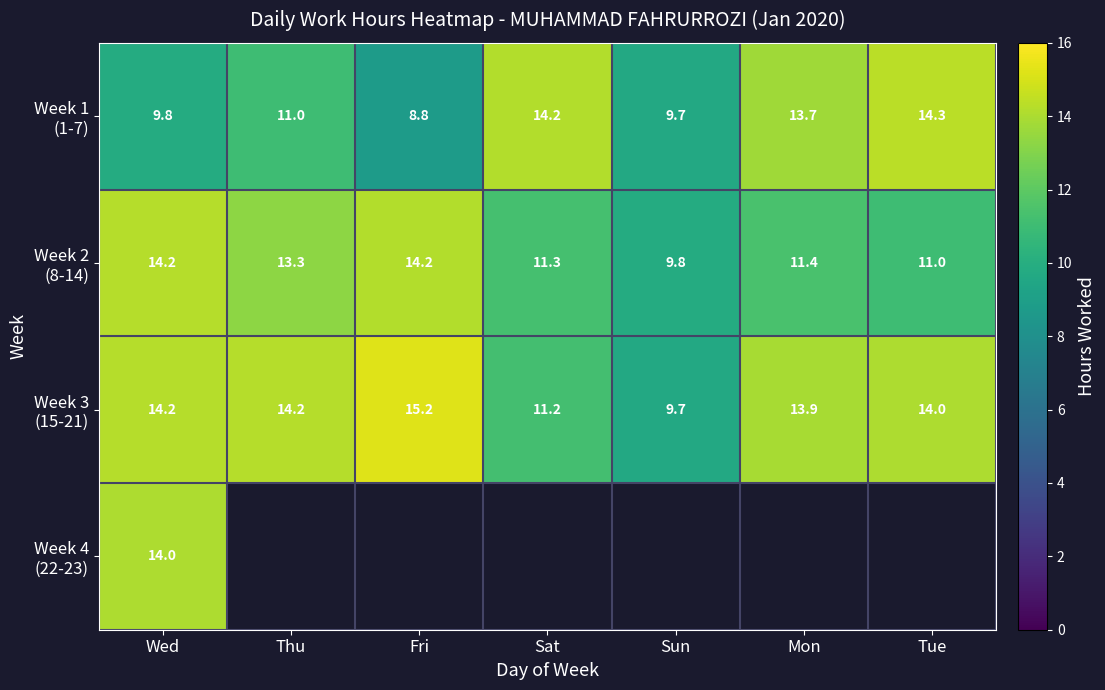

The value of Week 2 (8-14) at Fri is 14.2. True or false?

True